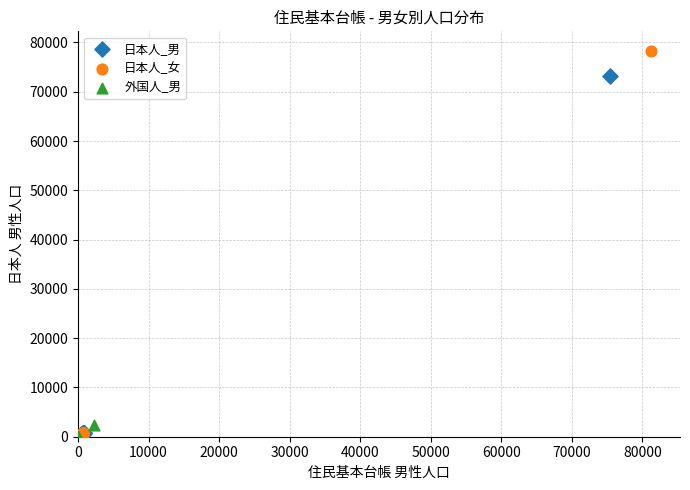

Which series has the widest spread of Y values?

日本人_女